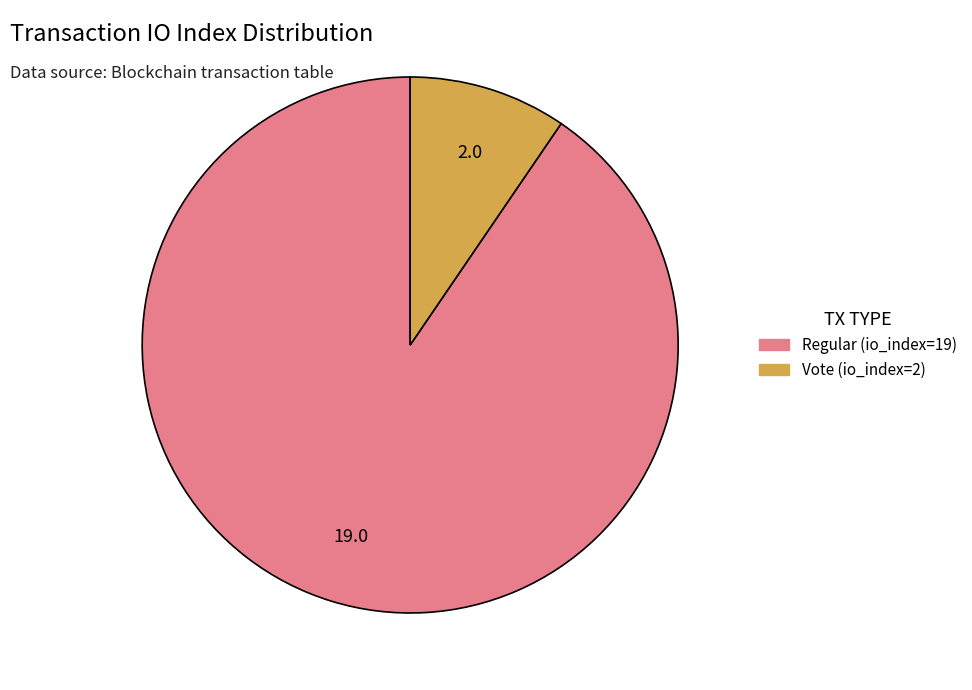

Is there any slice that represents more than half of the pie?

Yes